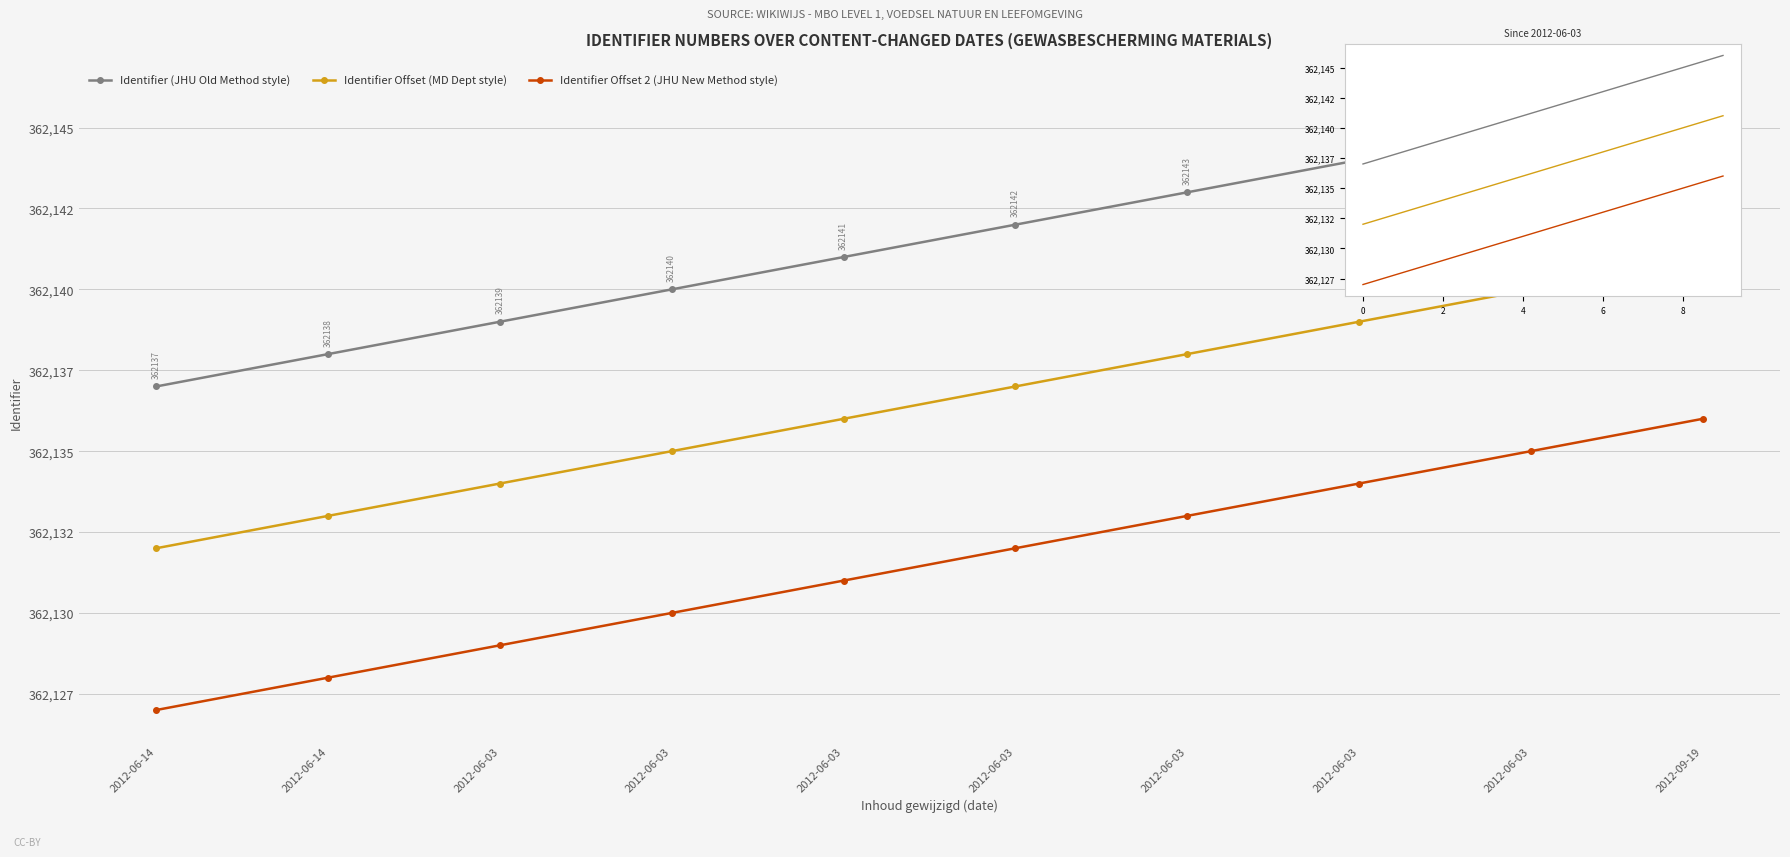

Which series has the widest spread of values?

Identifier (JHU Old Method style)